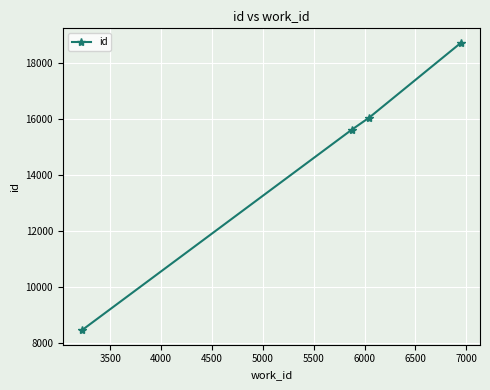

What is the sum of all values?

58863